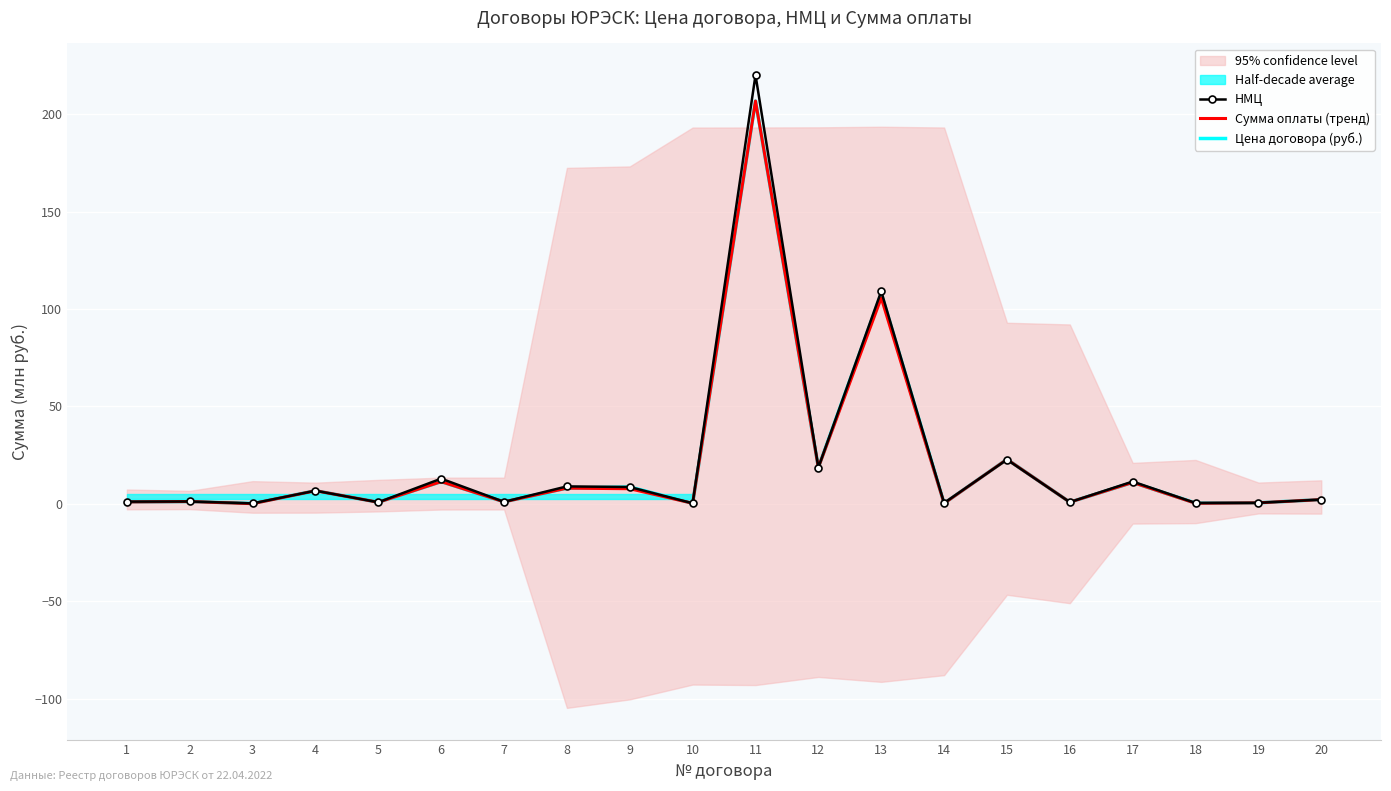

What is the difference between the second highest and minimum values in the Сумма оплаты (тренд) series?

105.7